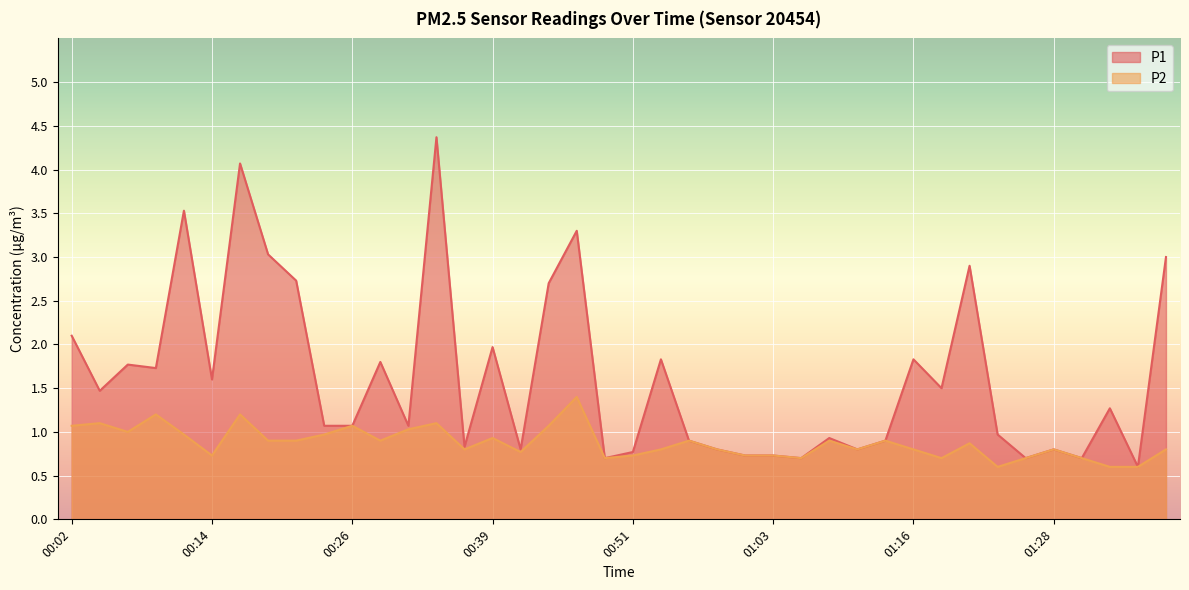

Reading left to right, extract all data points from this chart.

P1: 00:02=2.1	00:04=1.5	00:07=1.8	00:09=1.7	00:12=3.5	00:14=1.6	00:16=4.1	00:19=3.0	00:21=2.7	00:24=1.1	00:26=1.1	00:29=1.8	00:31=1.1	00:34=4.4	00:36=0.8	00:39=2.0	00:41=0.8	00:44=2.7	00:46=3.3	00:49=0.7	00:51=0.8	00:53=1.8	00:56=0.9	00:58=0.8	01:01=0.7	01:03=0.7	01:06=0.7	01:08=0.9	01:11=0.8	01:13=0.9	01:16=1.8	01:18=1.5	01:21=2.9	01:23=1.0	01:25=0.7	01:28=0.8	01:30=0.7	01:33=1.3	01:35=0.6	01:38=3.0
P2: 00:02=1.1	00:04=1.1	00:07=1.0	00:09=1.2	00:12=1.0	00:14=0.7	00:16=1.2	00:19=0.9	00:21=0.9	00:24=1.0	00:26=1.1	00:29=0.9	00:31=1.0	00:34=1.1	00:36=0.8	00:39=0.9	00:41=0.8	00:44=1.1	00:46=1.4	00:49=0.7	00:51=0.7	00:53=0.8	00:56=0.9	00:58=0.8	01:01=0.7	01:03=0.7	01:06=0.7	01:08=0.9	01:11=0.8	01:13=0.9	01:16=0.8	01:18=0.7	01:21=0.9	01:23=0.6	01:25=0.7	01:28=0.8	01:30=0.7	01:33=0.6	01:35=0.6	01:38=0.8